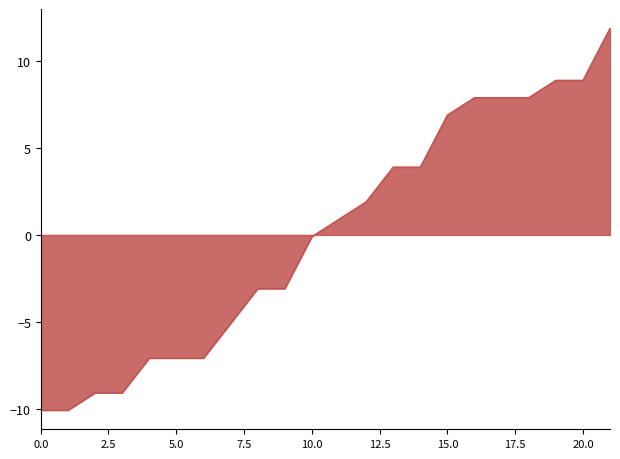

What is the difference between the maximum and minimum values?

22.0